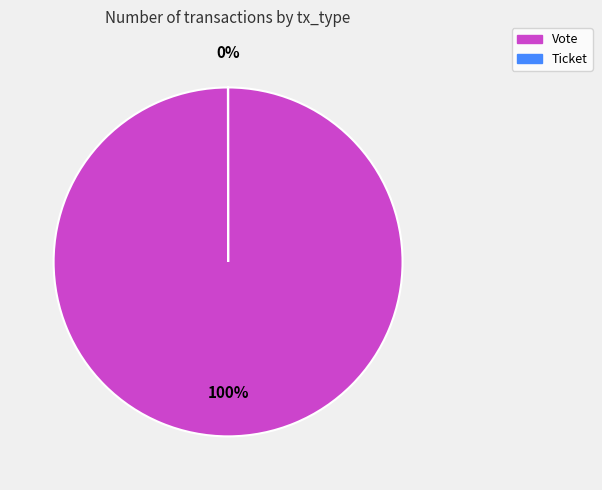

Which slice is the largest?

Vote